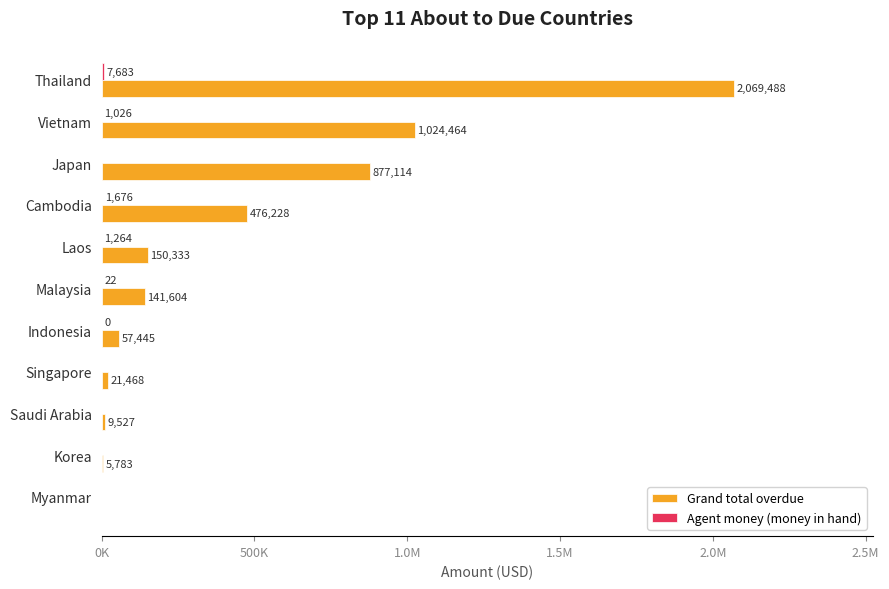

Rank the series by their maximum value, from highest to lowest.

Grand total overdue, Agent money (money in hand)